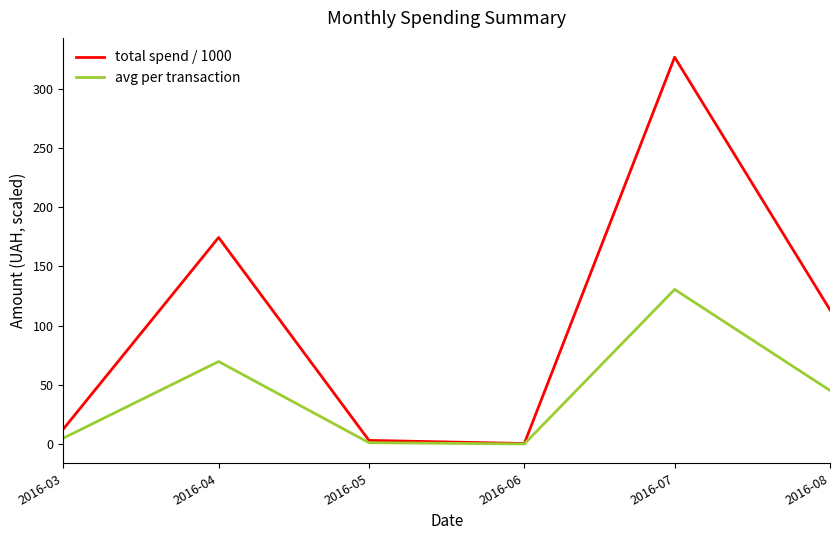

What is the difference between the highest and lowest values at 2016-05?

1.9